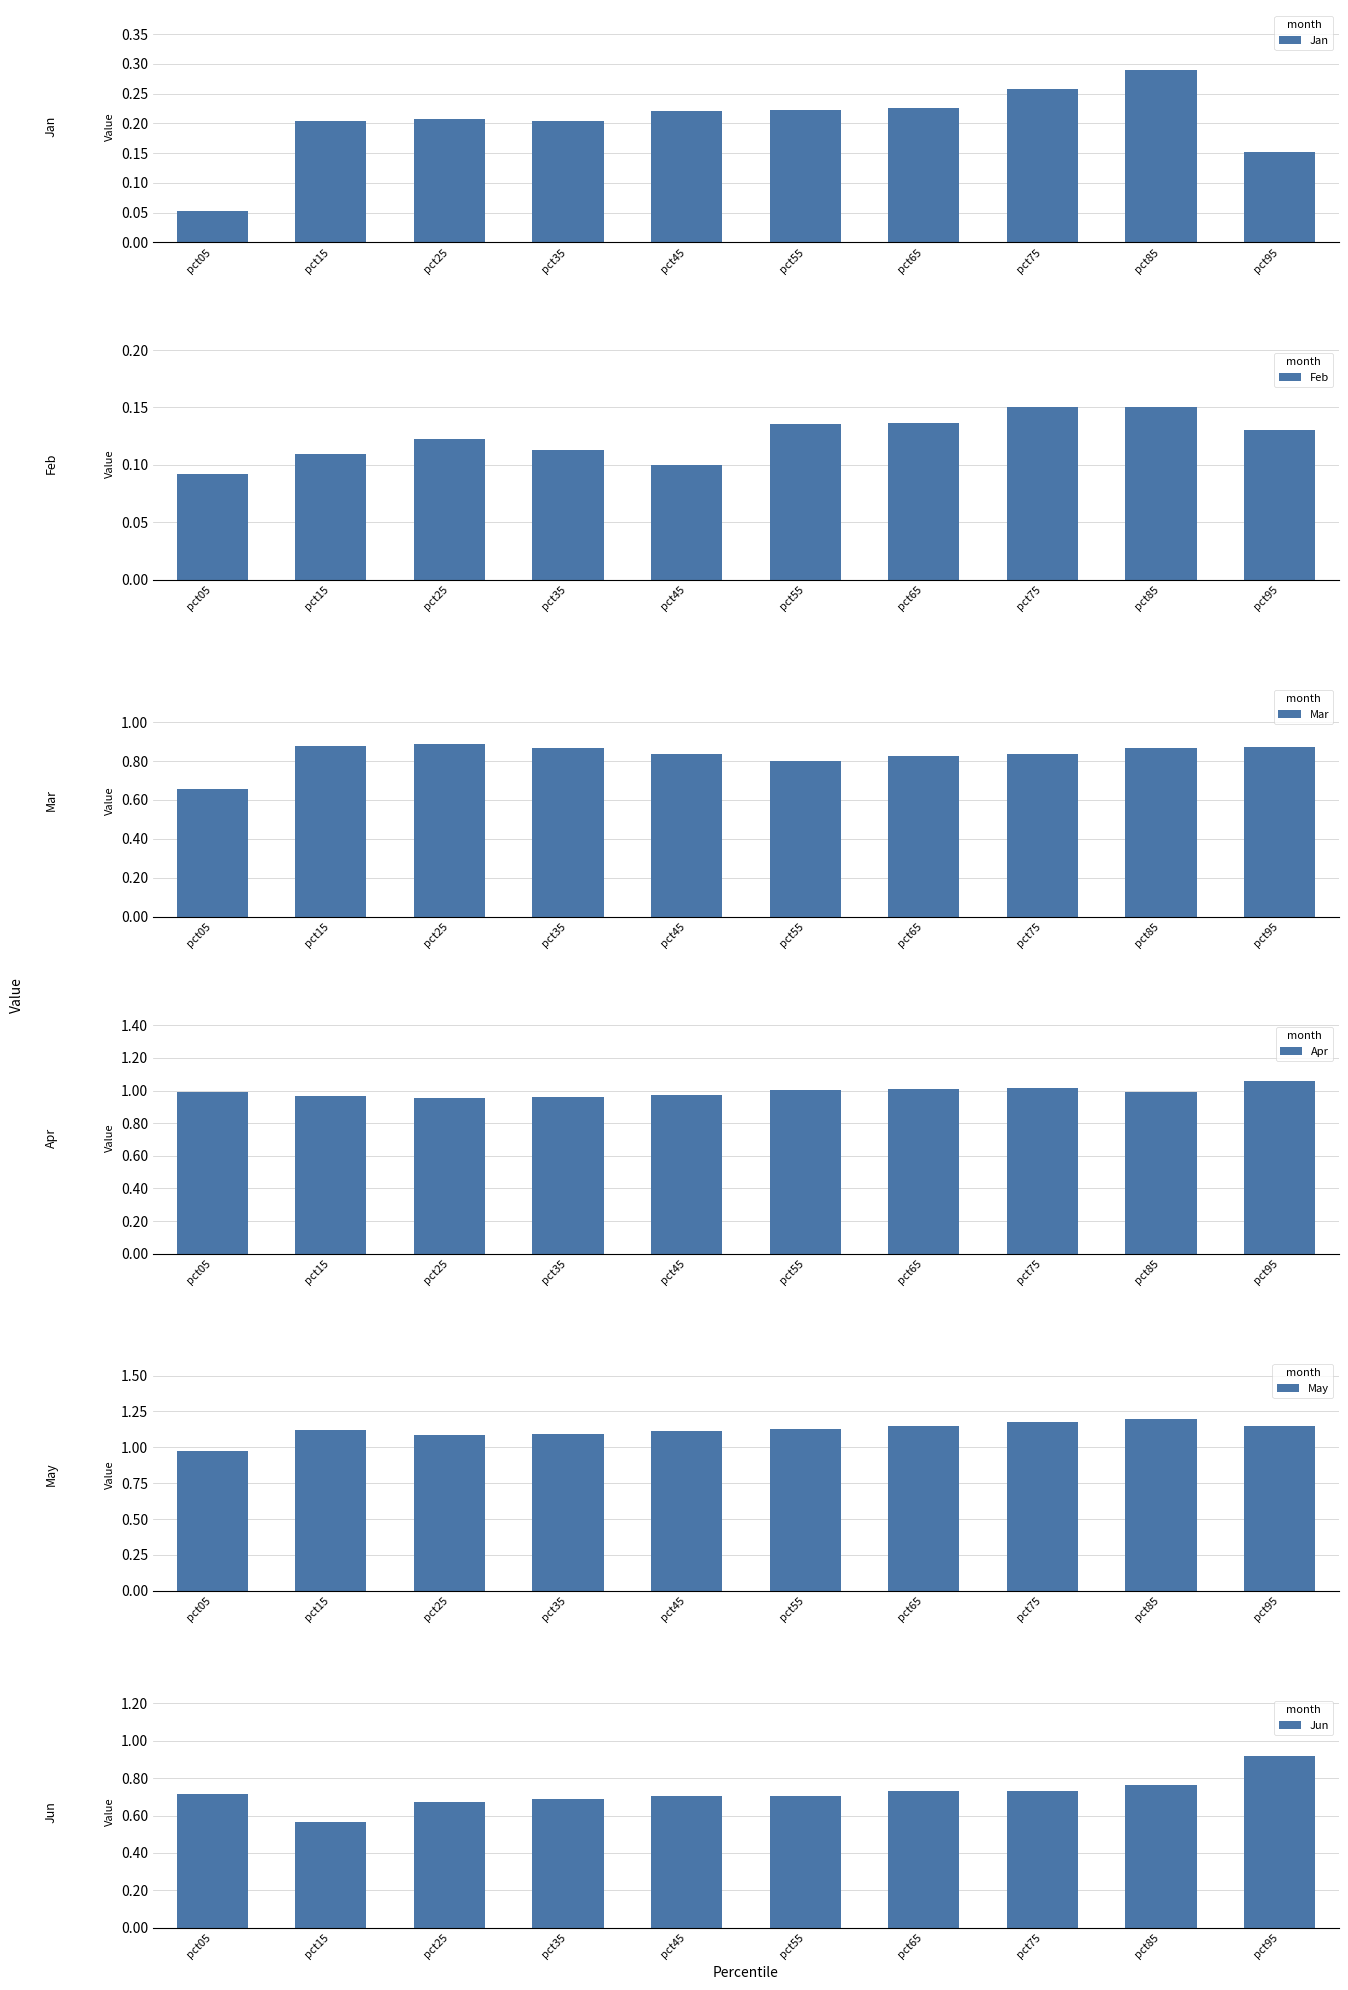

How many categories are shown in the chart?

10